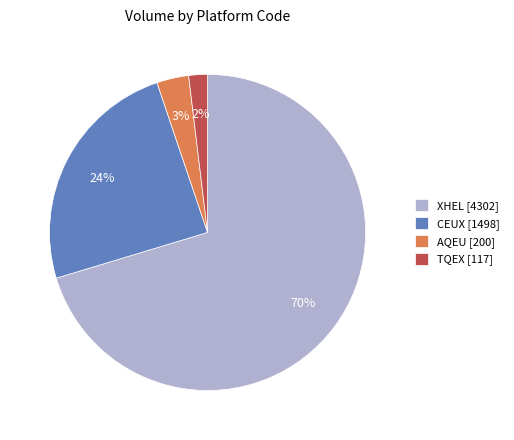

Combined, do CEUX [1498] and AQEU [200] account for over 50%?

No